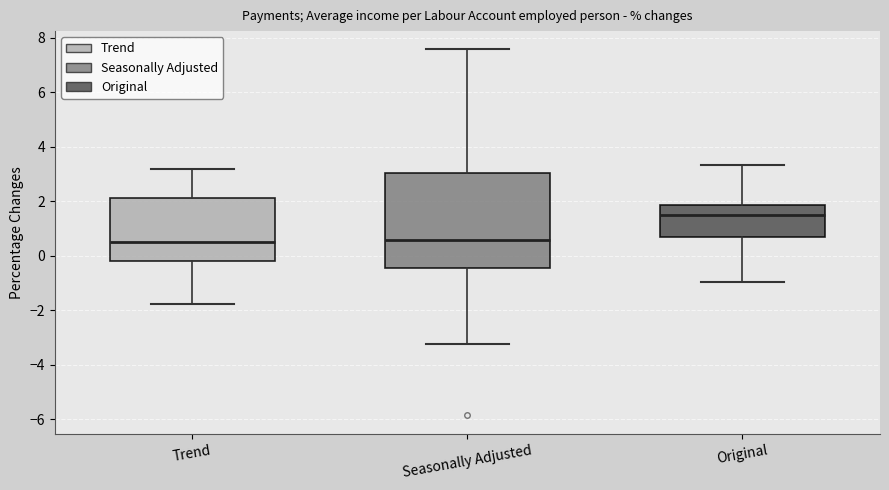

Reading left to right, transcribe this box plot: for each box, give where its median line is, the range the box spans, and where its two whiskers end, as read against the y-axis. The values are not printed on the chart, so give them approximately, as read against the axis.

Trend: median 0.4, box -0.2 to 2.2, whiskers -1.8 to 3.2
Seasonally Adjusted: median 0.6, box -0.4 to 3.0, whiskers -3.2 to 7.6
Original: median 1.4, box 0.6 to 1.8, whiskers -1.0 to 3.4